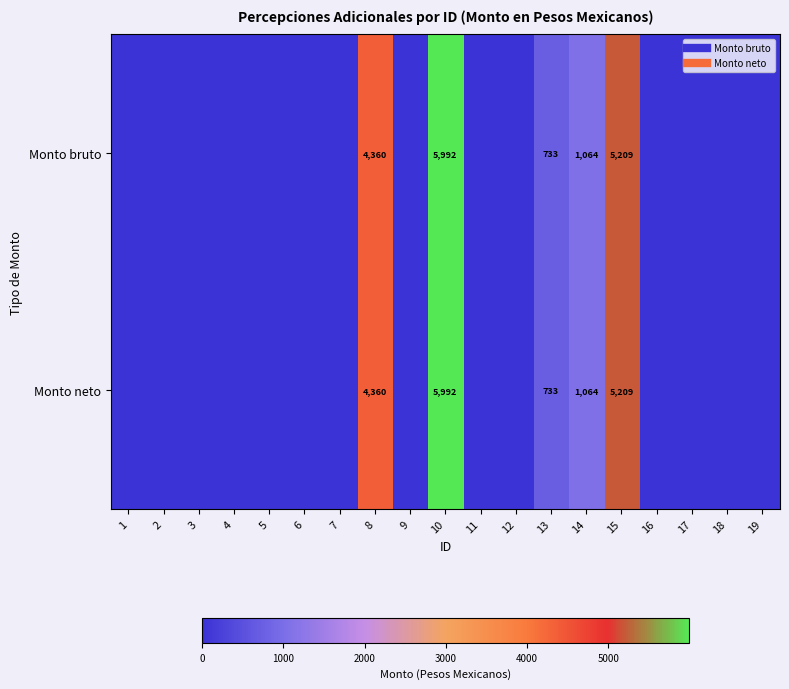

Which category has the lowest value across all series?

1